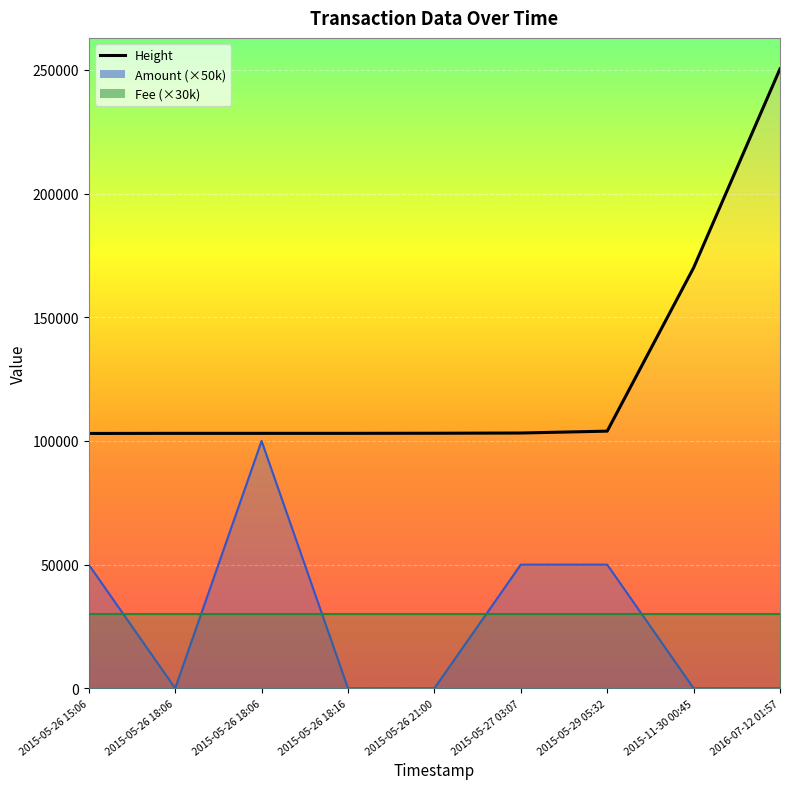

Which category has the lowest value in the Height series?

2015-05-26 15:06